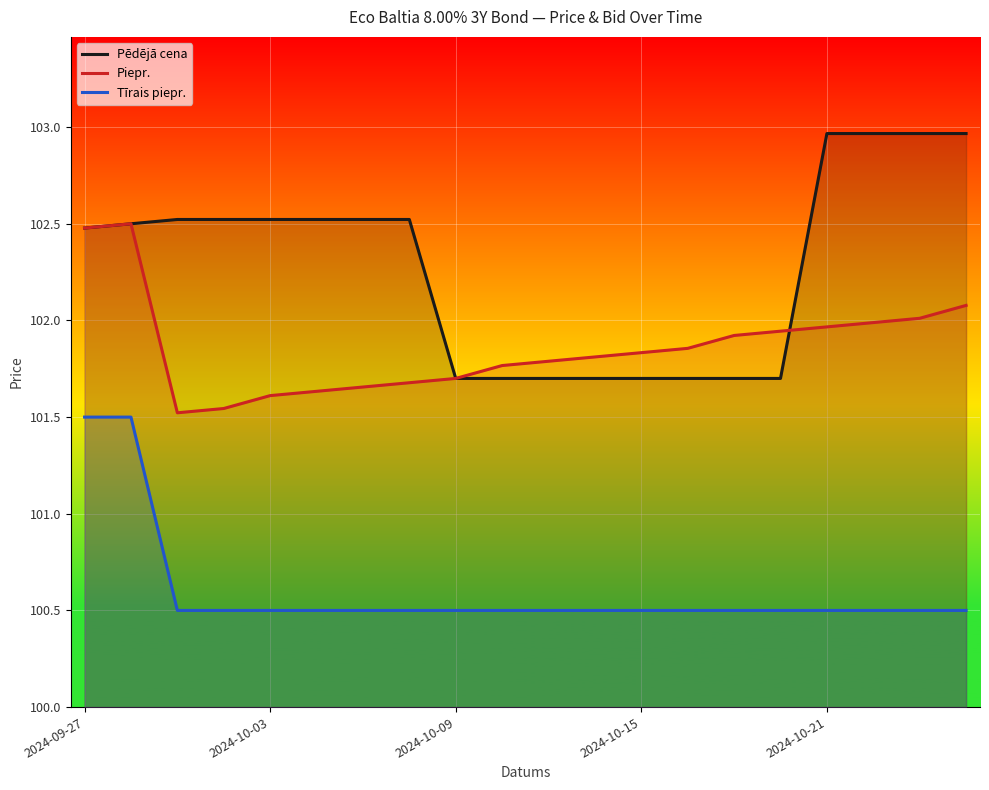

How many series are shown in this chart?

3